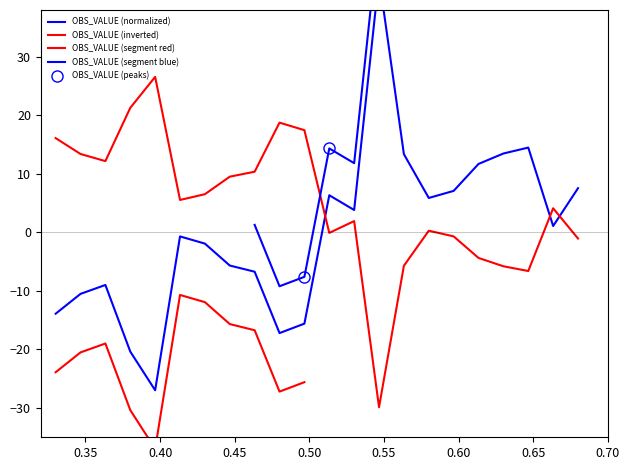

What is the value of the 7th point from the left?

-1.9